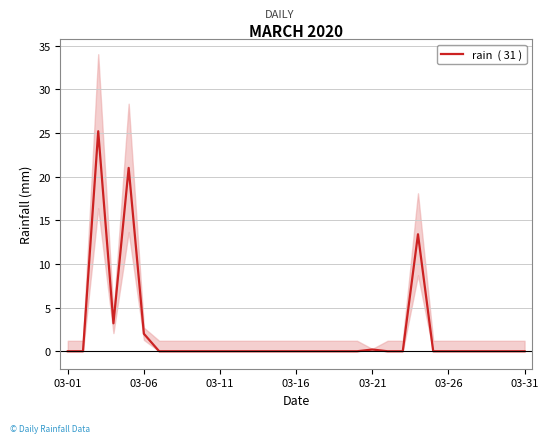

What is the difference between the maximum and minimum values?

25.2